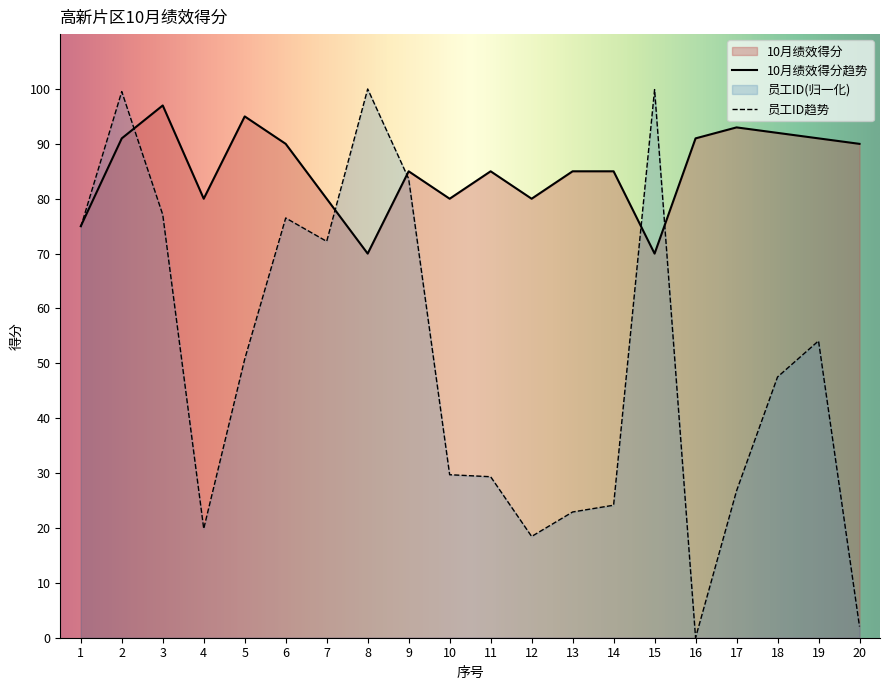

True or false: 员工ID and 10月绩效得分 cross at least once.

True